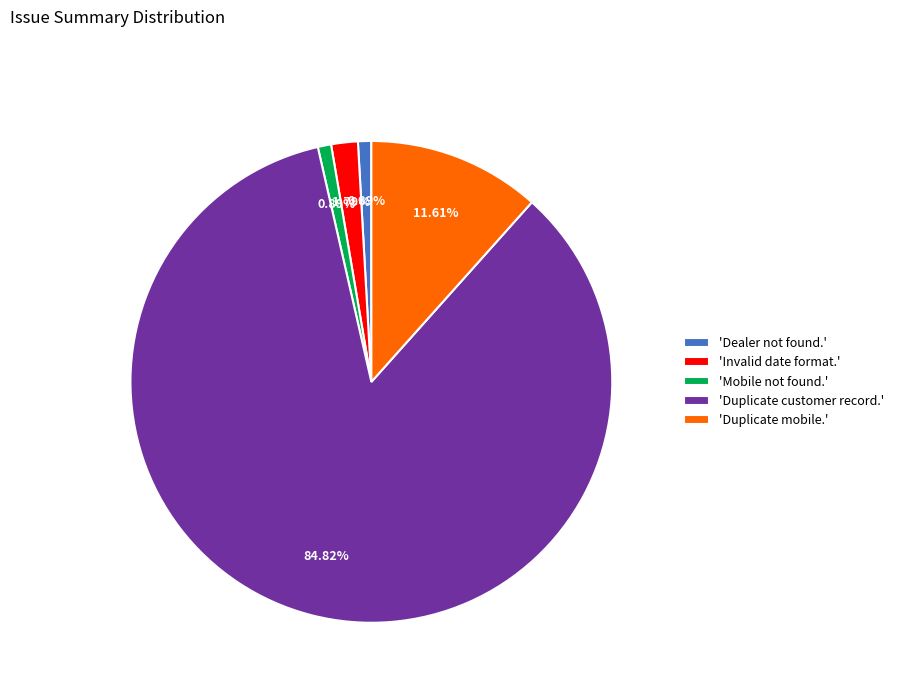

Does 'Duplicate mobile.' account for over 50% of the chart?

No